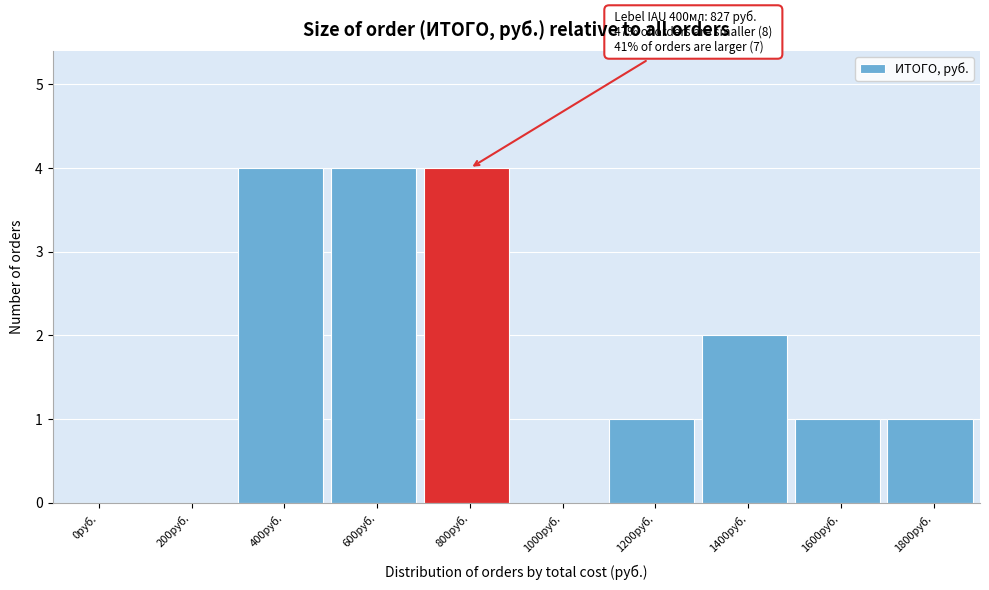

Reading left to right, list all the values displayed in this chart.

0руб.=0	200руб.=0	400руб.=4	600руб.=4	800руб.=4	1000руб.=0	1200руб.=1	1400руб.=2	1600руб.=1	1800руб.=1